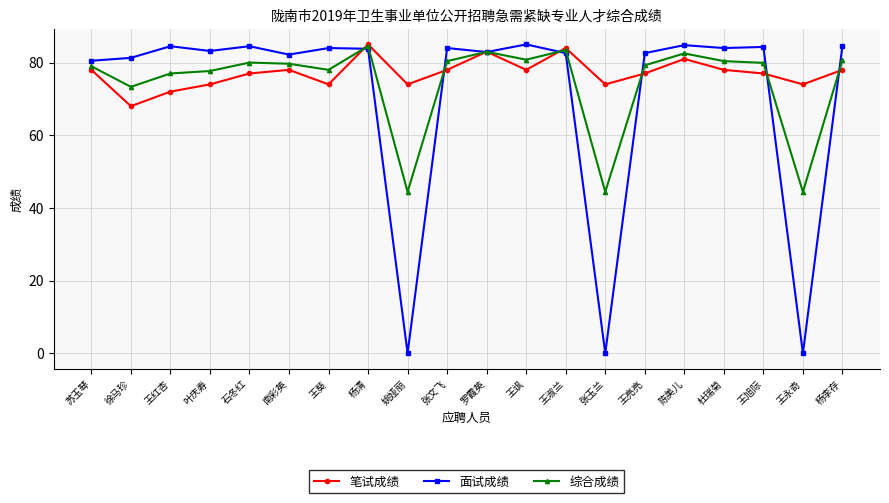

The value of 面试成绩 at 苏玉琴 is 52.7. True or false?

False